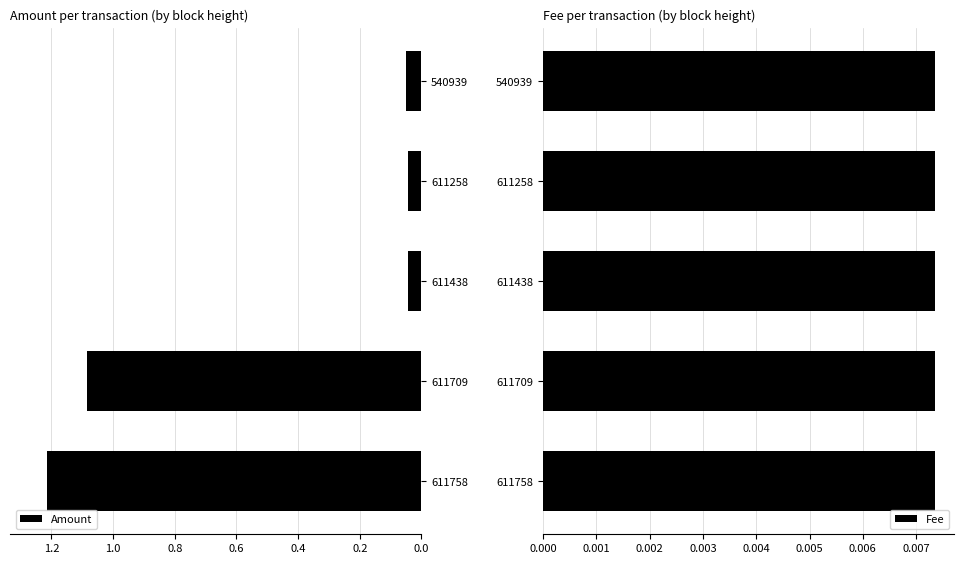

Between 0.4 and 0.8, which series saw the biggest shift?

Amount